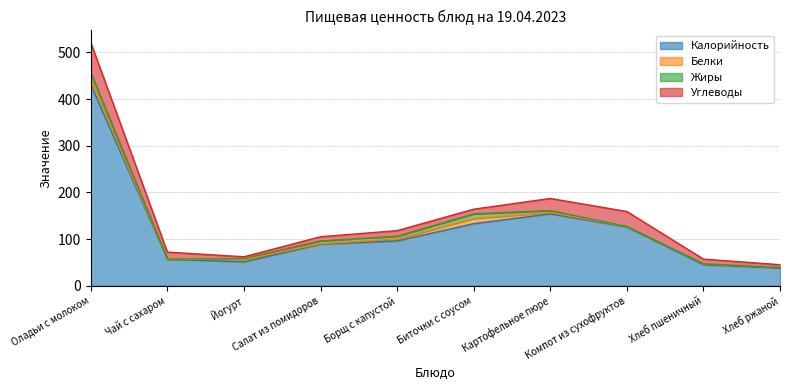

Is the value of Белки at Картофельное пюре greater than the value of Углеводы at Картофельное пюре?

No